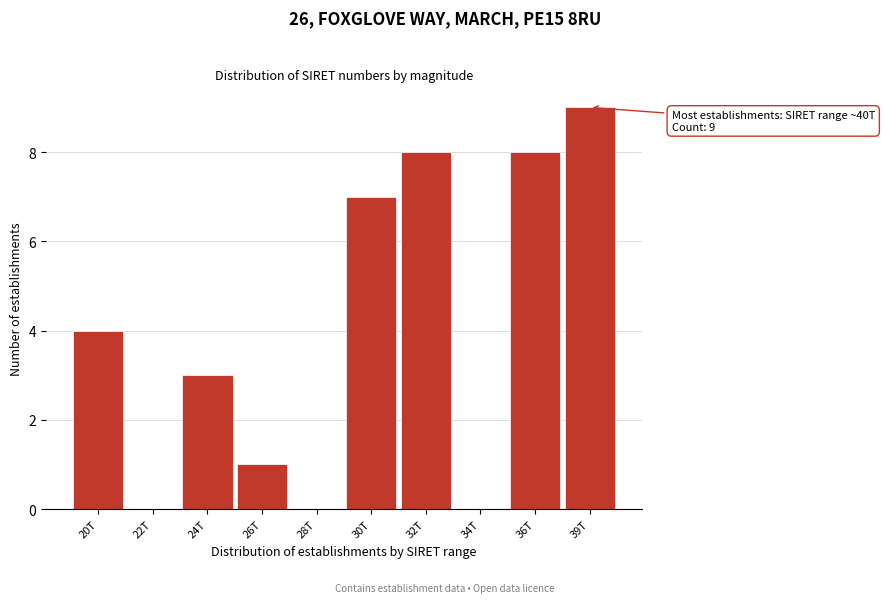

Reading left to right, list all the values displayed in this chart.

20T=4	22T=0	24T=3	26T=1	28T=0	30T=7	32T=8	34T=0	36T=8	39T=9